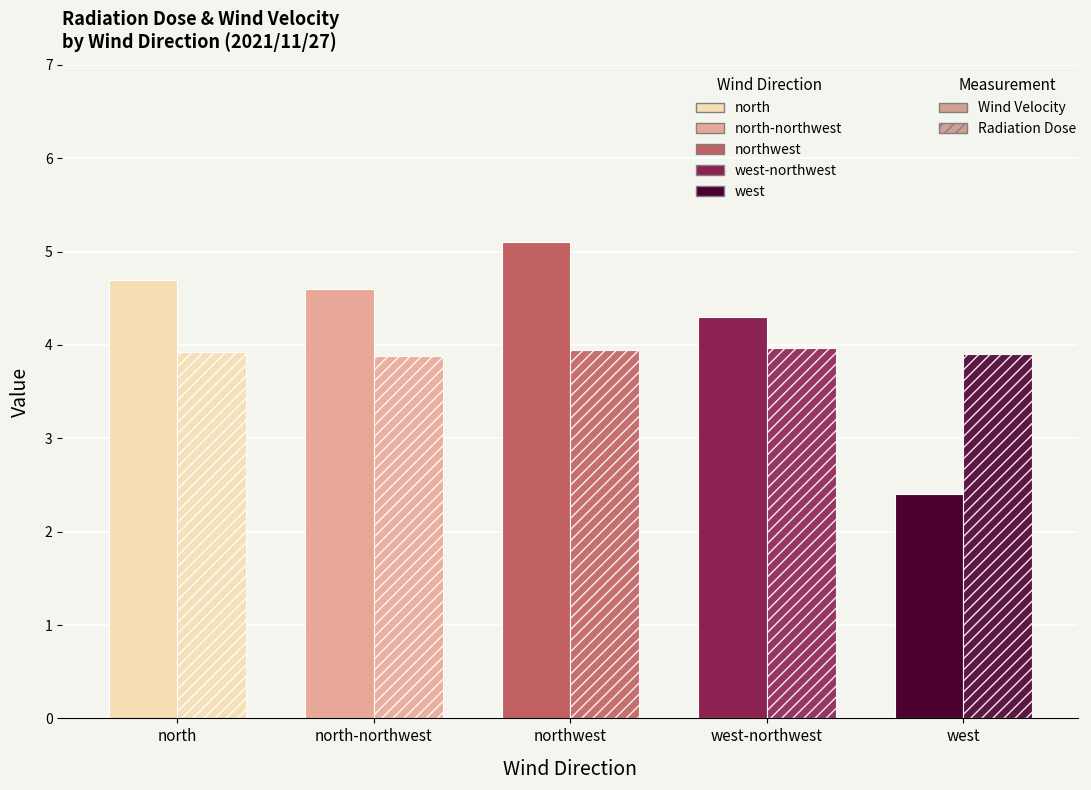

Are the bars horizontal?

No